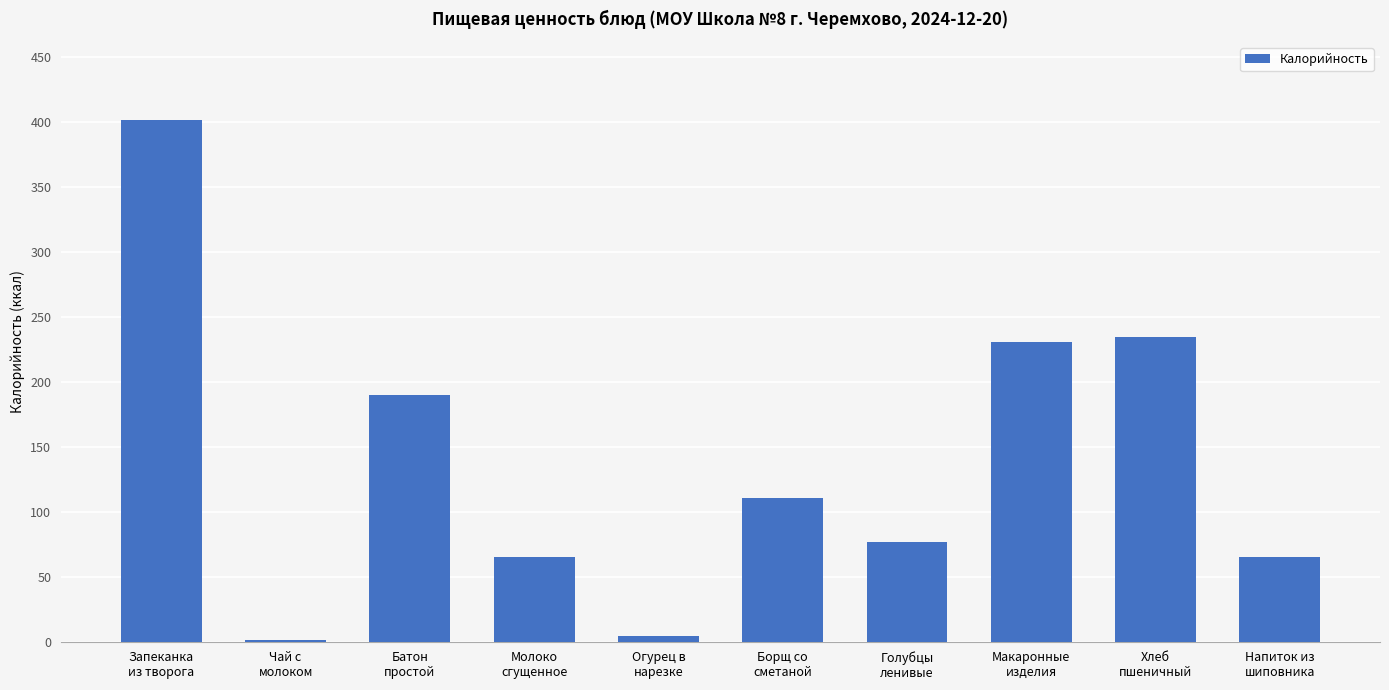

What is the value of the 5th bar from the left?

4.2